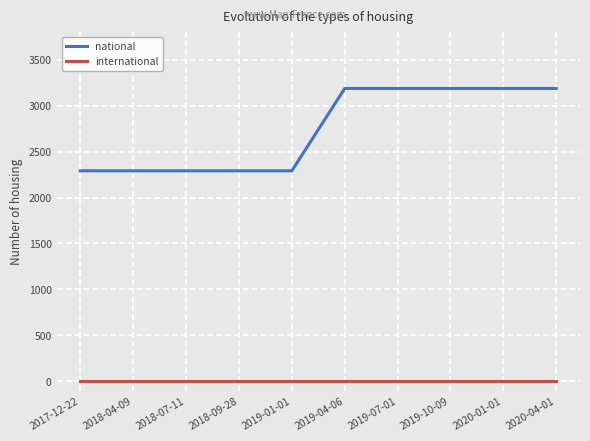

What is the total value across all series at 2017-12-22?

2291